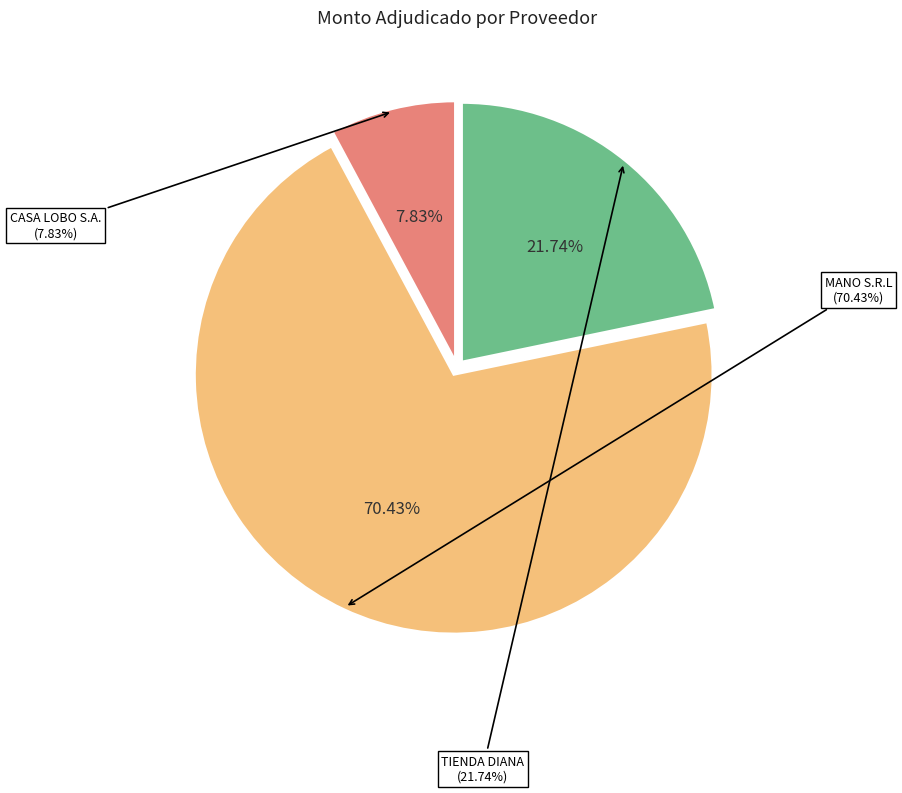

Which category has the biggest portion of the pie?

MANO S.R.L